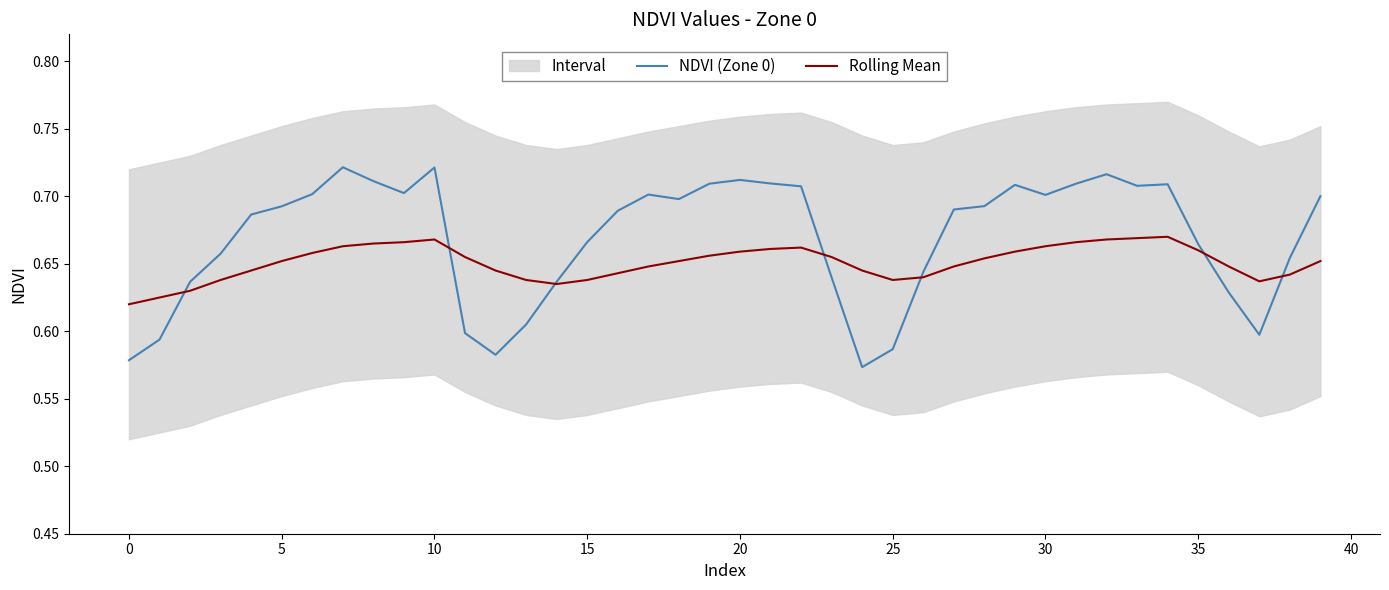

What is the approximate value of Rolling Mean at 37?

0.6